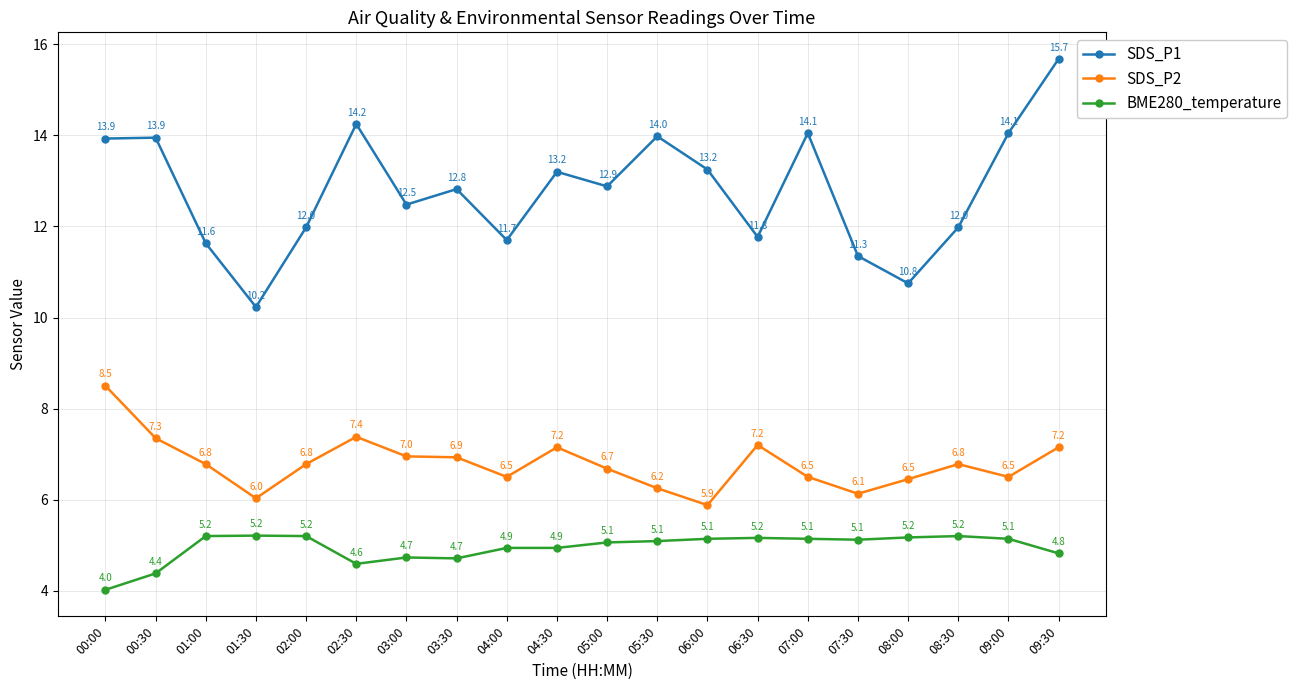

How many interior local peaks does the SDS_P1 series have?

6